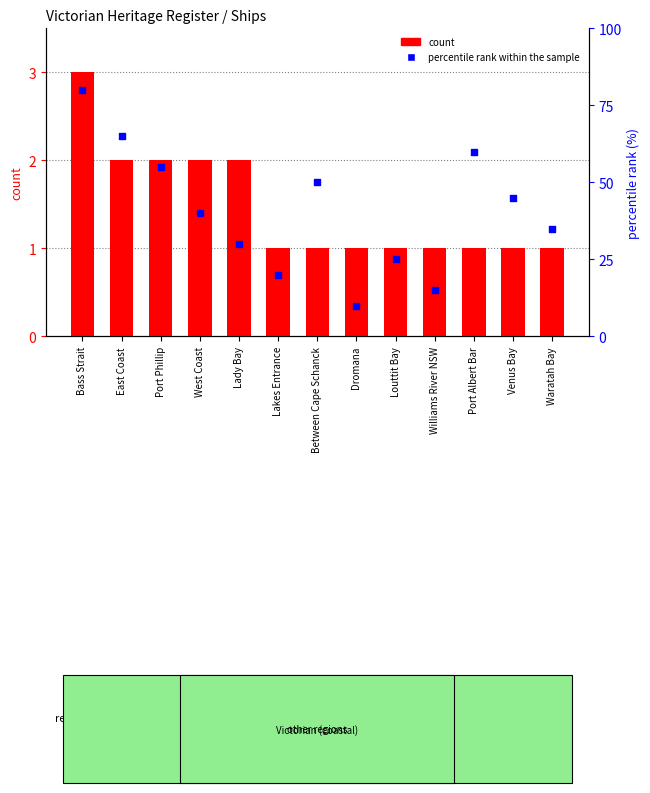

Which series contains the lowest Y value?

count